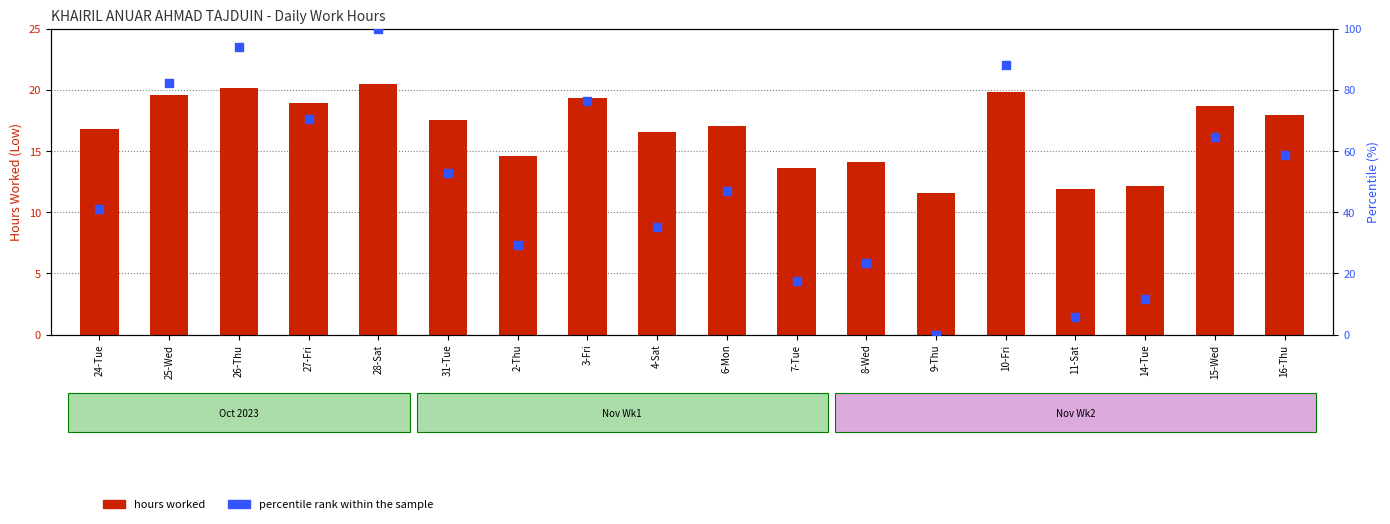

What is the total value across all series at 14-Tue?

23.9